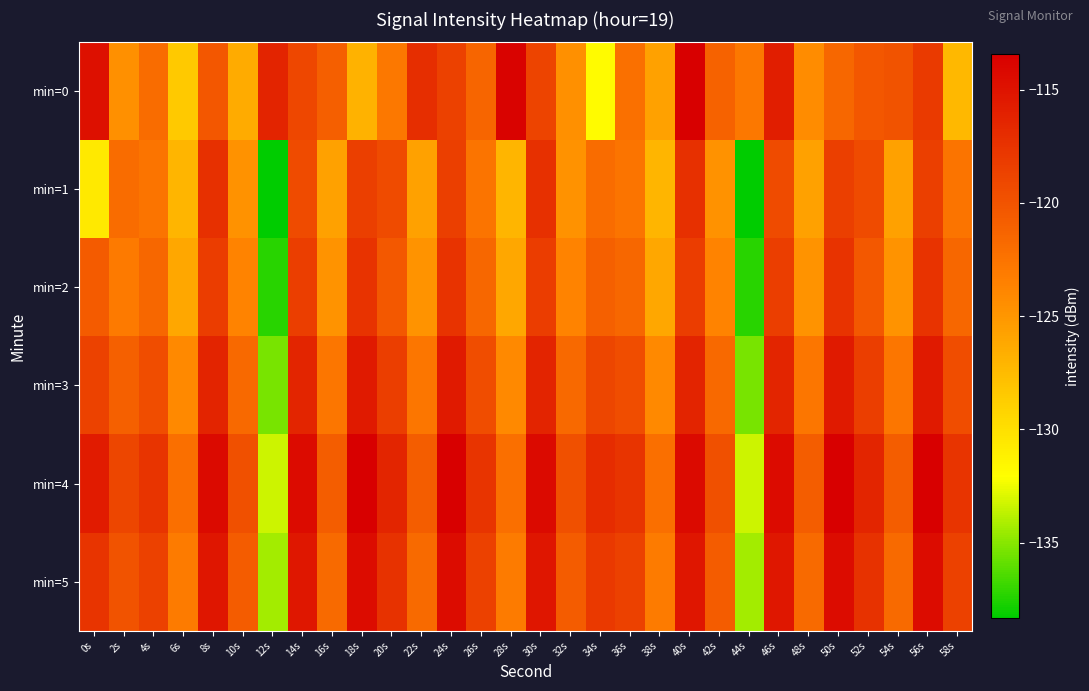

How many distinct data groups are displayed?

6